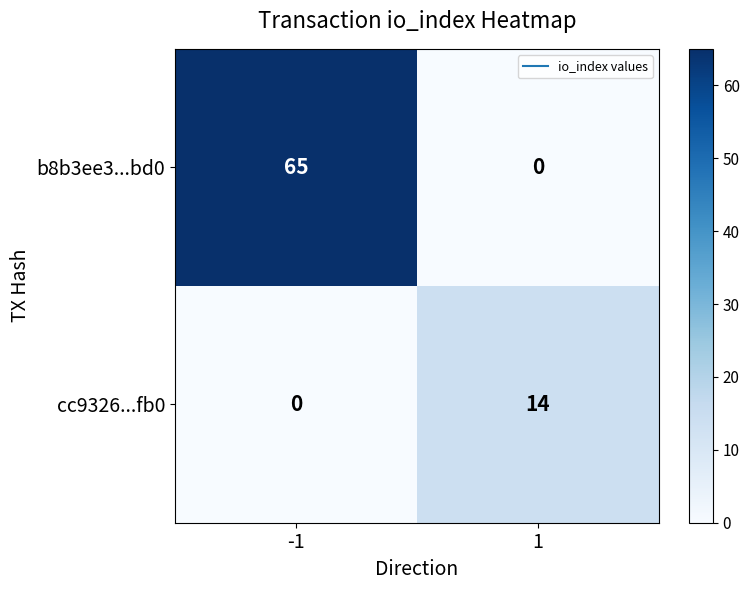

Reading right to left, what are all the values shown in this chart?

b8b3ee3...bd0: 0	65
cc9326...fb0: 14	0